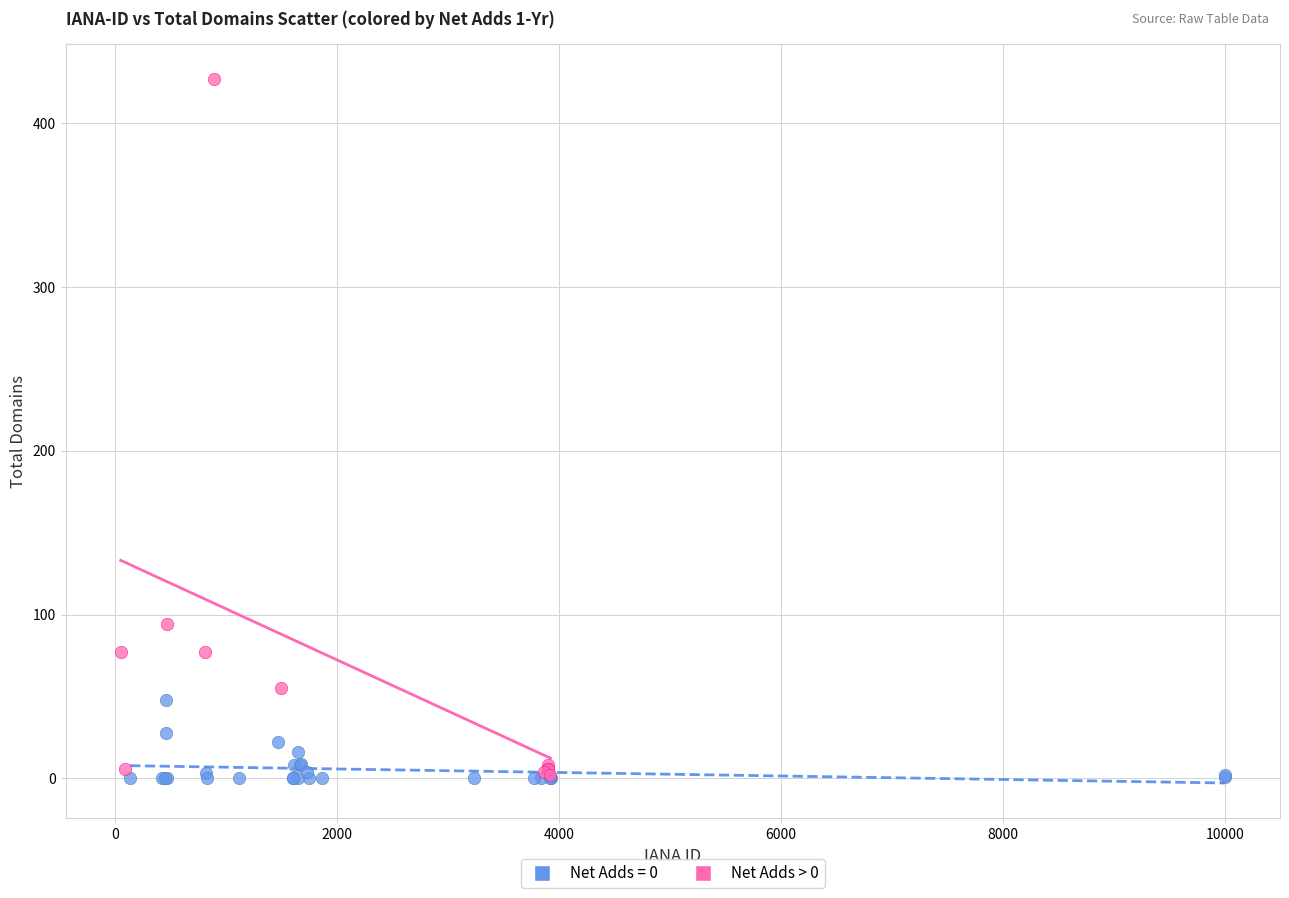

Which series has the largest Y range (max minus min)?

Net Adds > 0